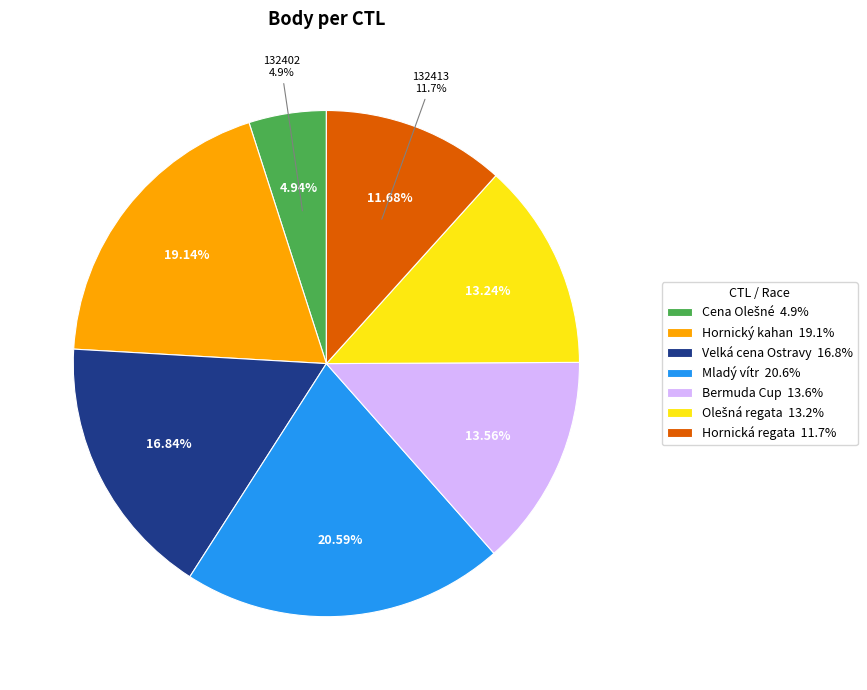

What is the ratio of the value at 132412 to the value at 132413?

1.1